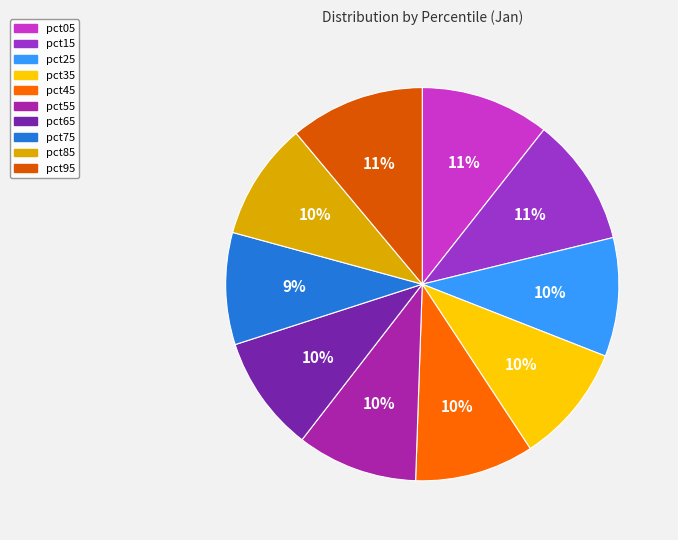

Which category has the smallest portion of the pie?

pct75